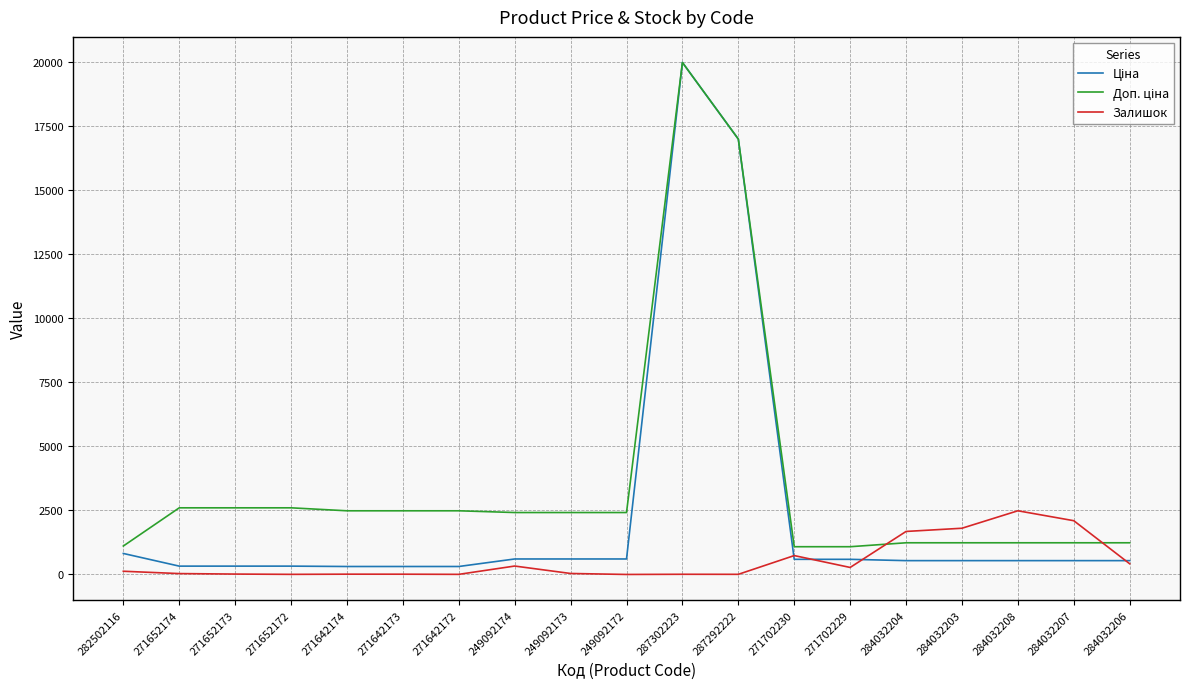

At which category is the sum across all series the highest?

287302223